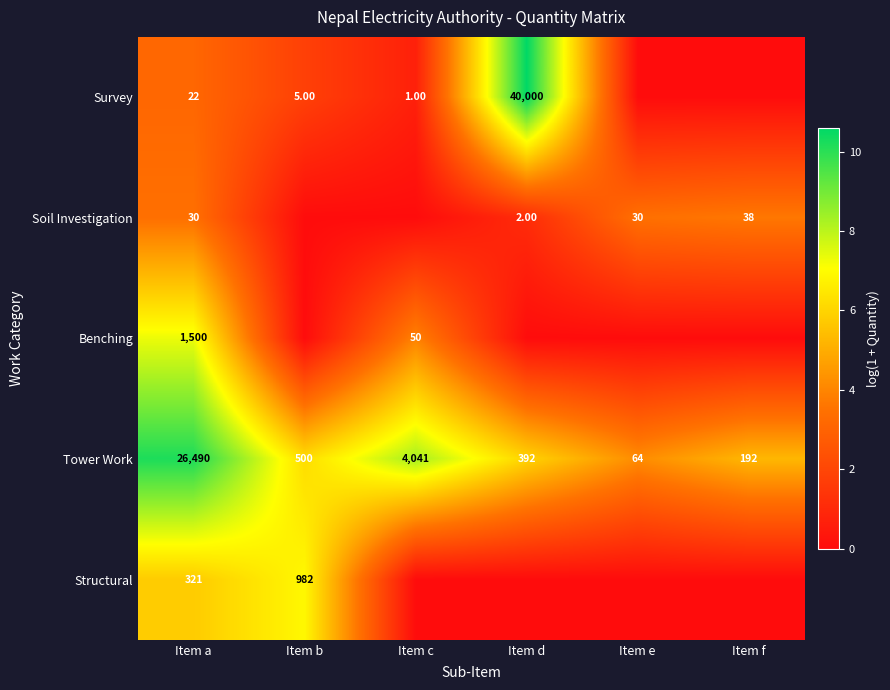

What is the sum of the Benching values at Item a and Item c?

1550